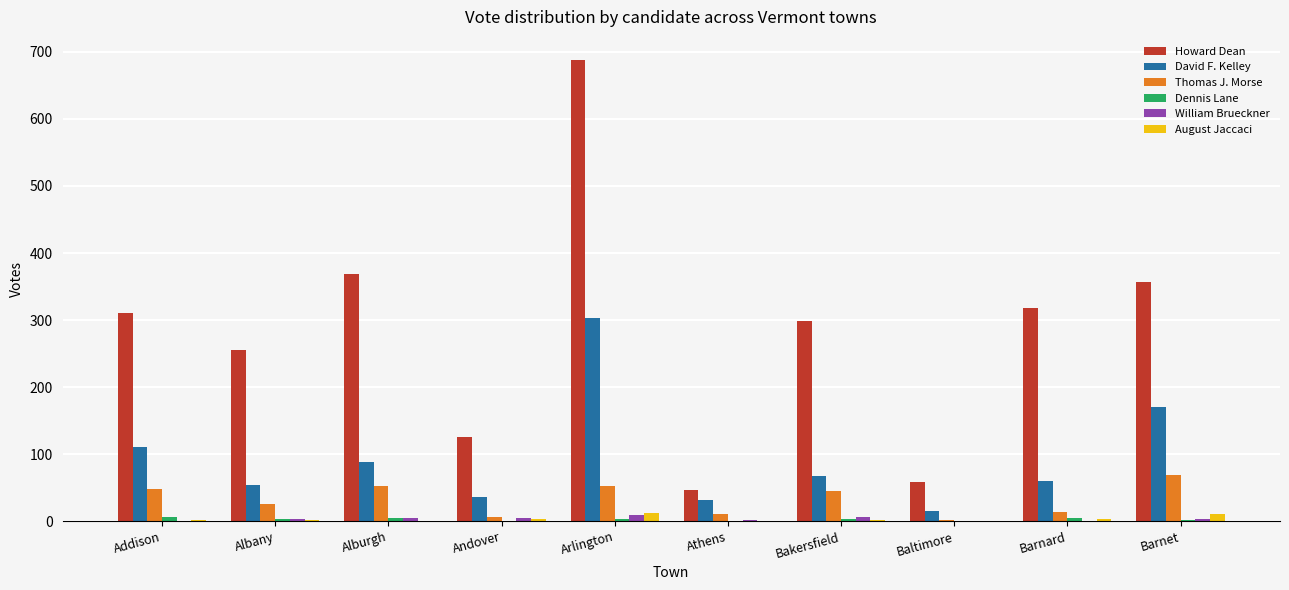

Are the bars horizontal?

No